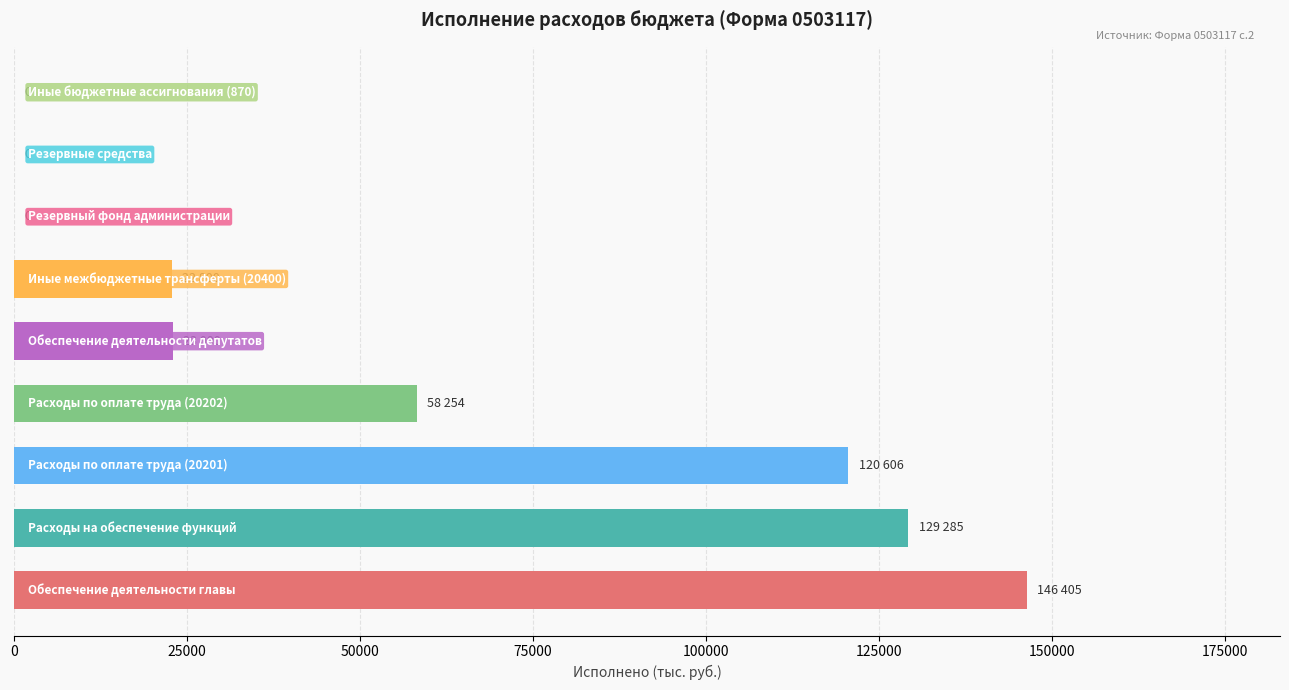

Are the bars horizontal?

Yes